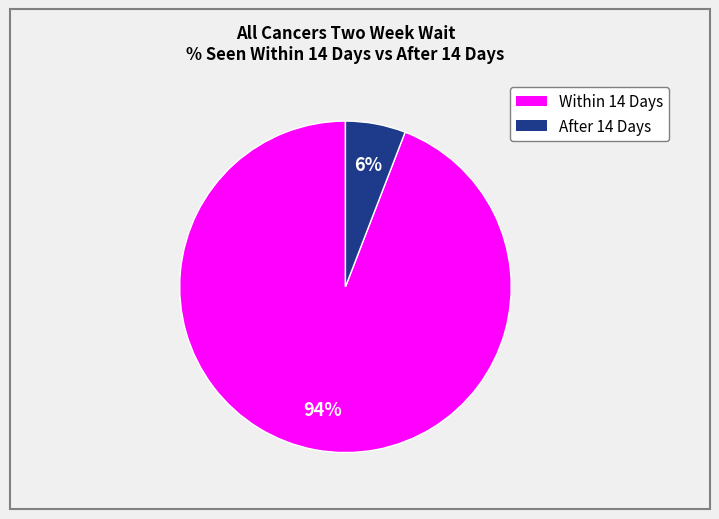

What is the smallest slice in the pie chart?

After 14 Days